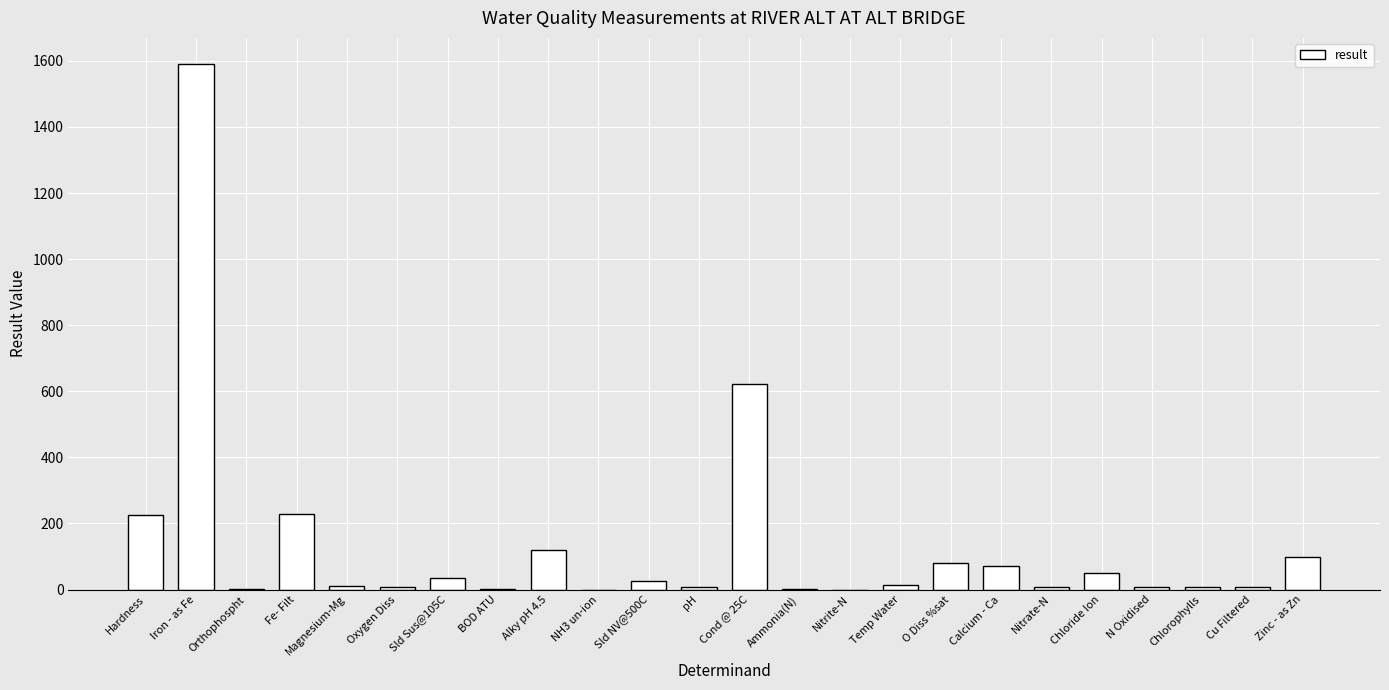

What is the maximum value shown in the chart?

1590.0